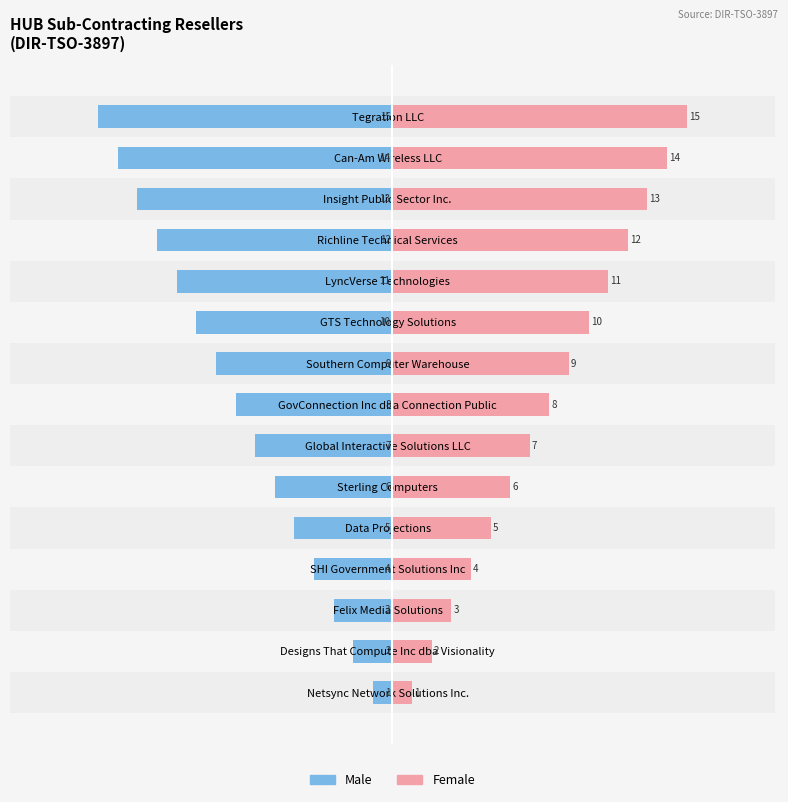

Reading left to right, list all the values displayed in this chart.

Male: -1	-2	-3	-4	-5	-6	-7	-8	-9	-10	-11	-12	-13	-14	-15
Female: 1	2	3	4	5	6	7	8	9	10	11	12	13	14	15